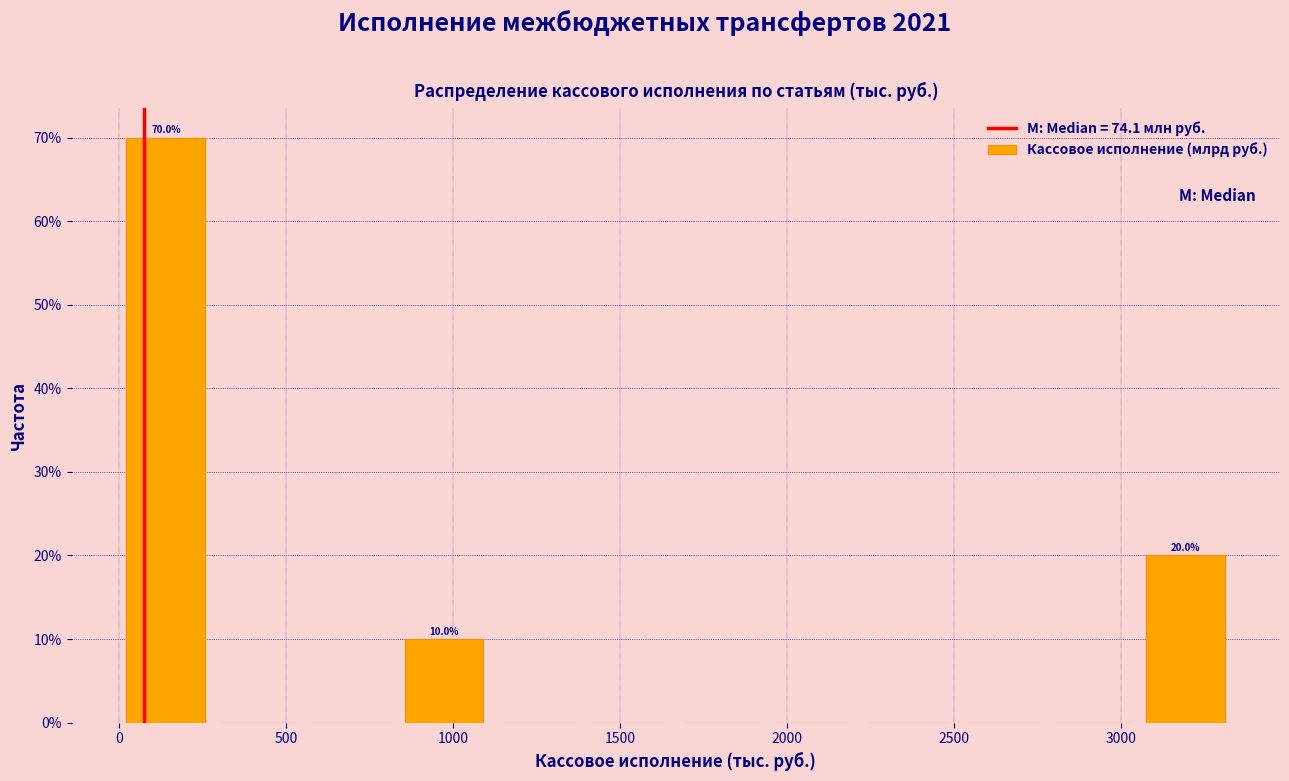

Which range on the x-axis has the tallest bar?

0 to 300